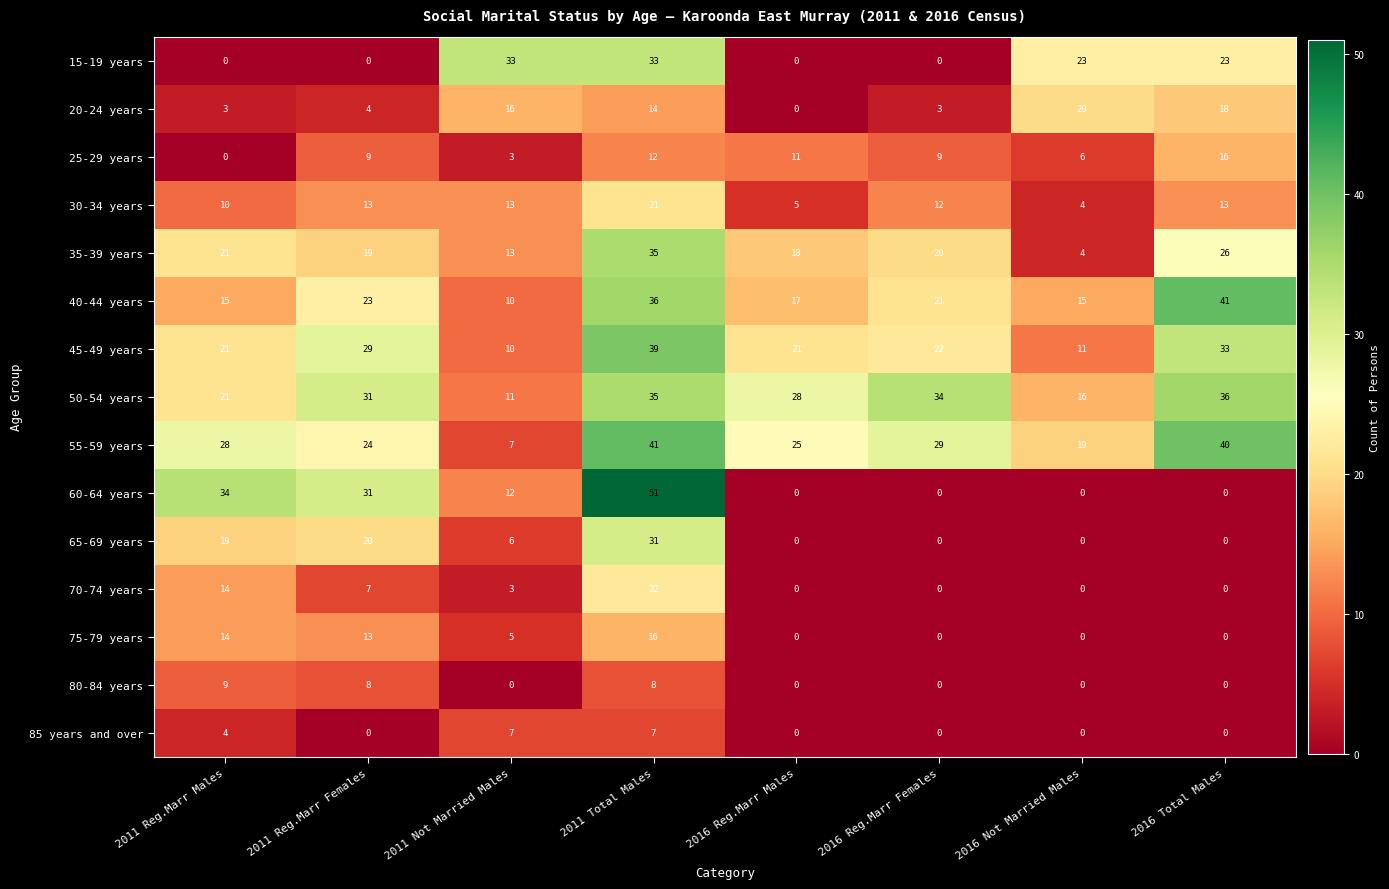

What is the minimum value for 35-39 years?

4